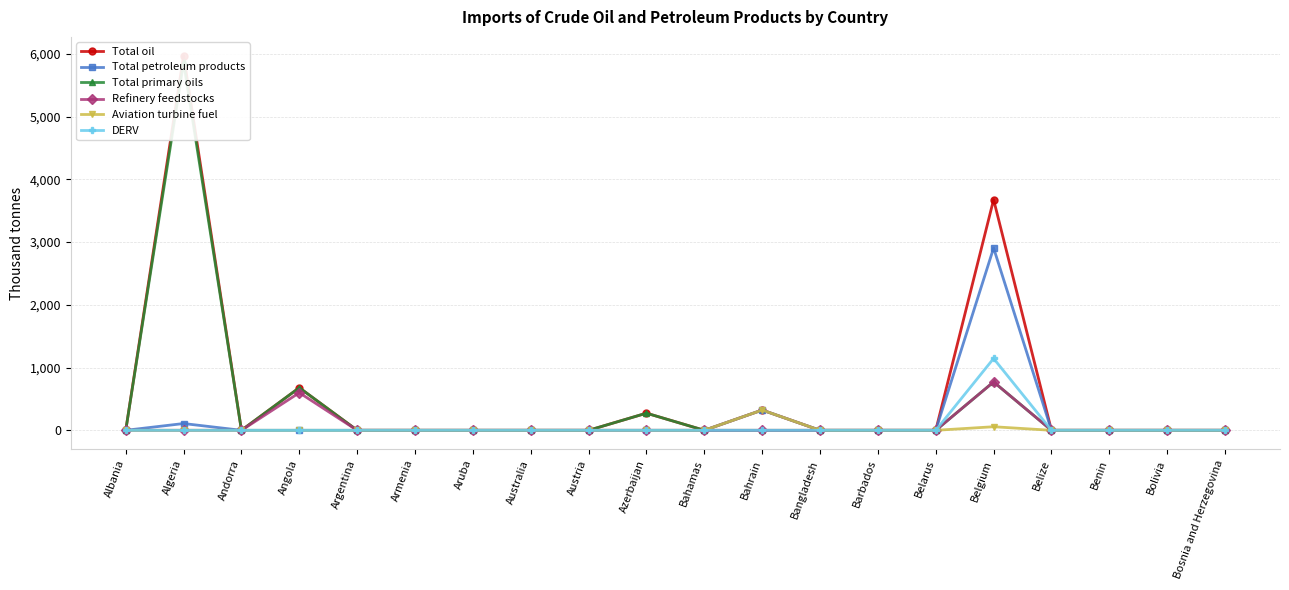

Where is Total petroleum products nearest to the value 1453?

Bahrain